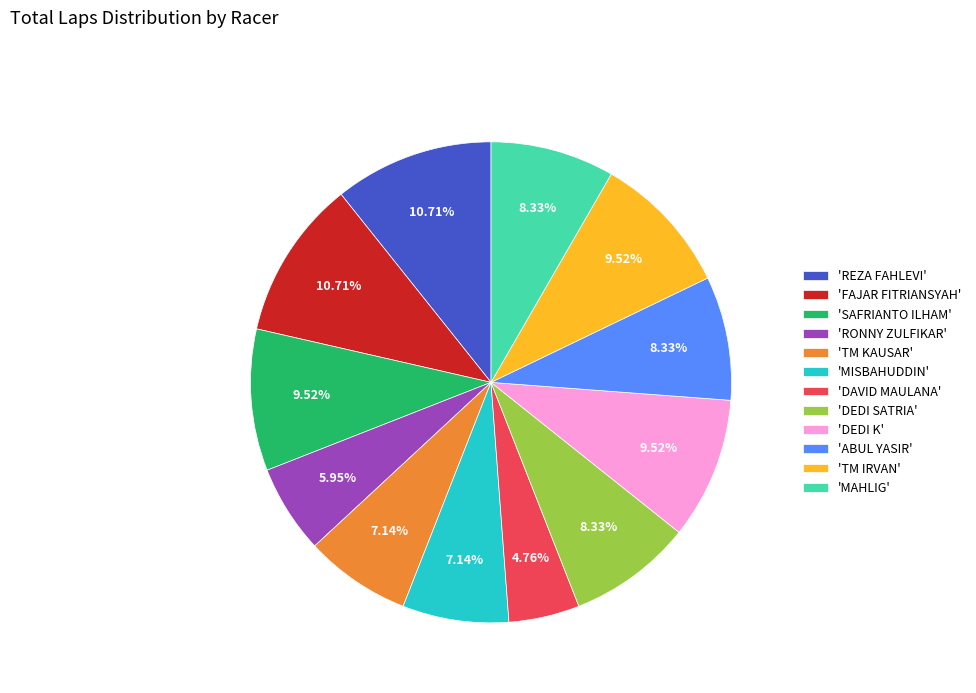

Is there a majority slice in this chart?

No